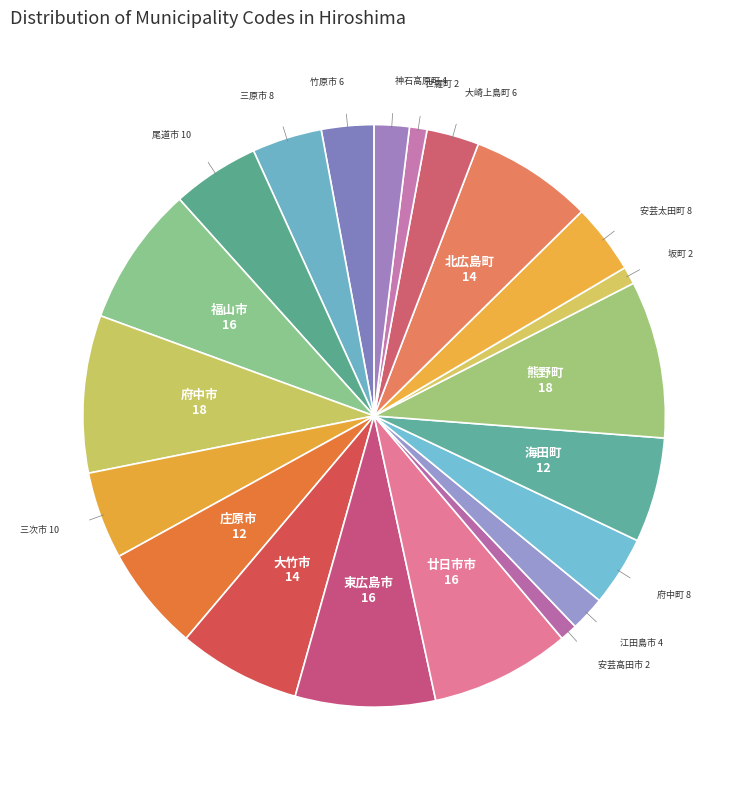

Does 熊野町 account for over 50% of the chart?

No